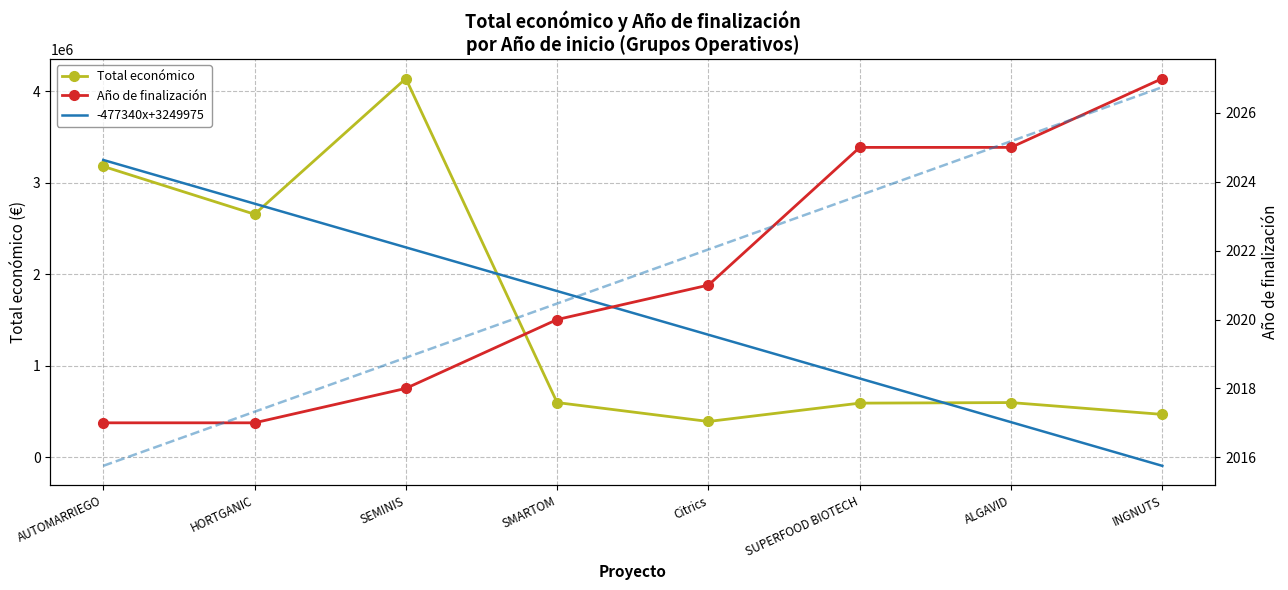

At which label does Año de finalización reach its minimum?

AUTOMARRIEGO